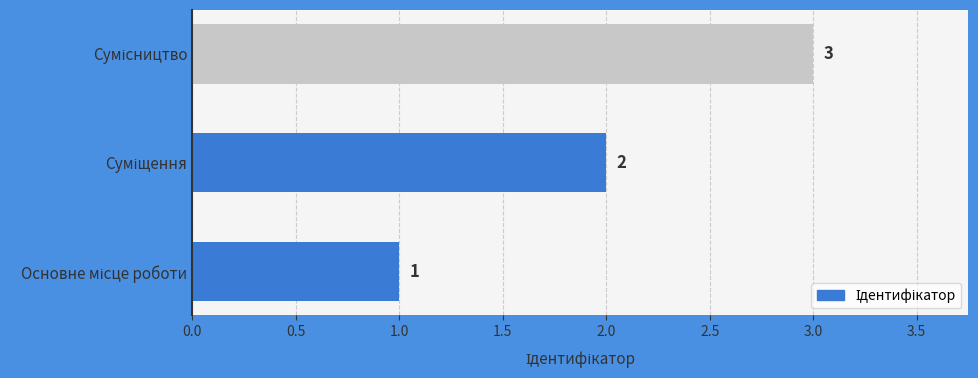

Count the values in the range 1 to 3.

3